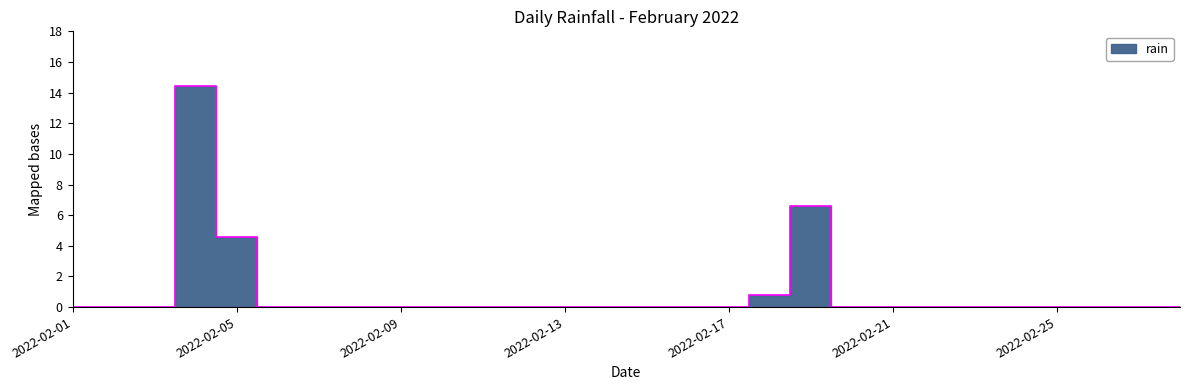

Reading left to right, extract all data points from this chart.

0.0	0.0	0.0	14.4	4.6	0.0	0.0	0.0	0.0	0.0	0.0	0.0	0.0	0.0	0.0	0.0	0.0	0.8	6.6	0.0	0.0	0.0	0.0	0.0	0.0	0.0	0.0	0.0